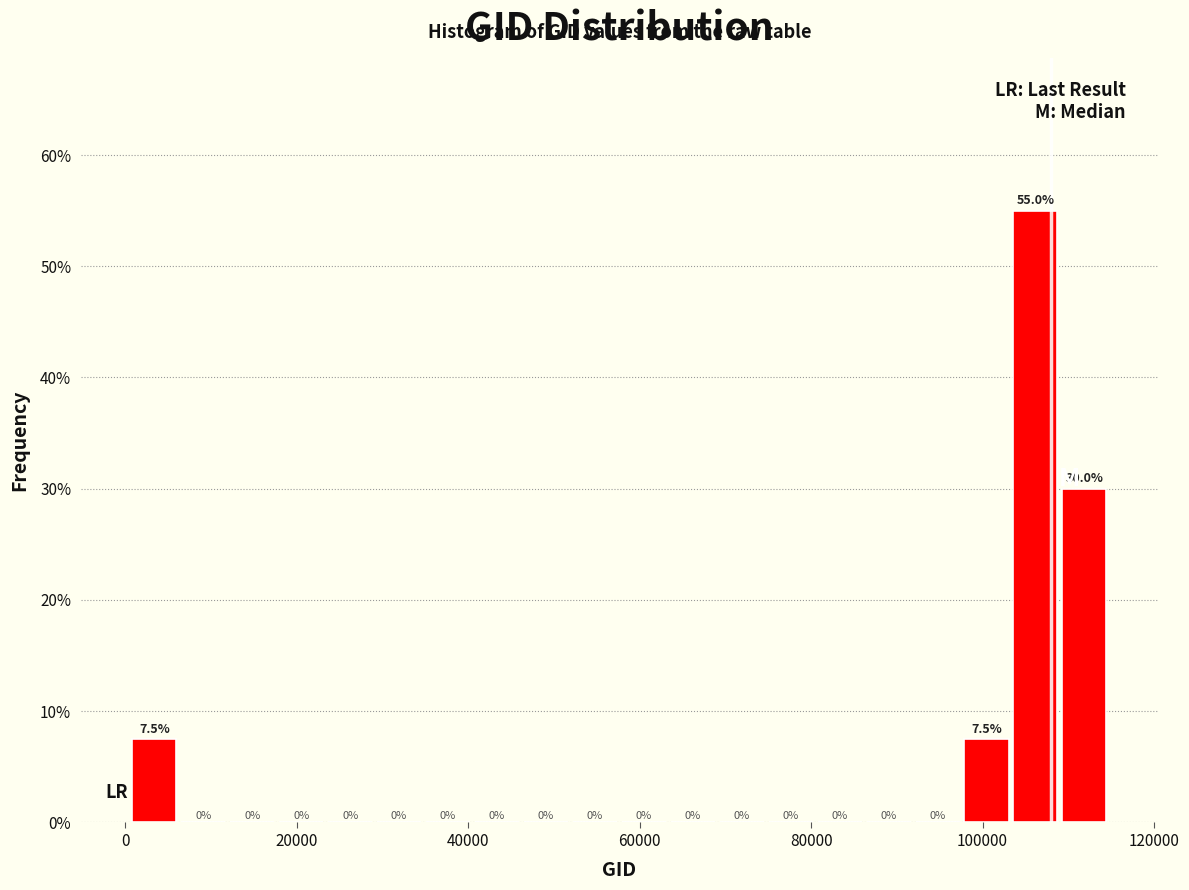

Around what value on the x-axis is the tallest bar? Give the approximate position of its centre, as read against the axis.

106000